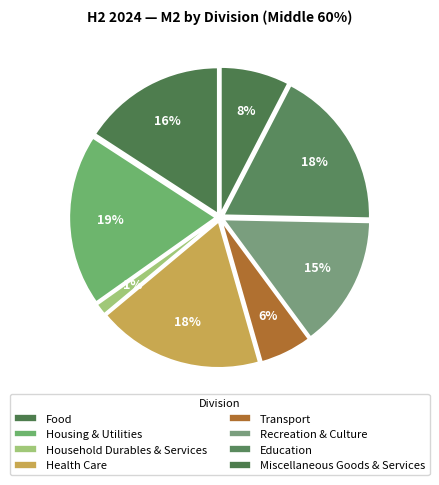

Is the sum of Transport and Household Durables & Services greater than half?

No